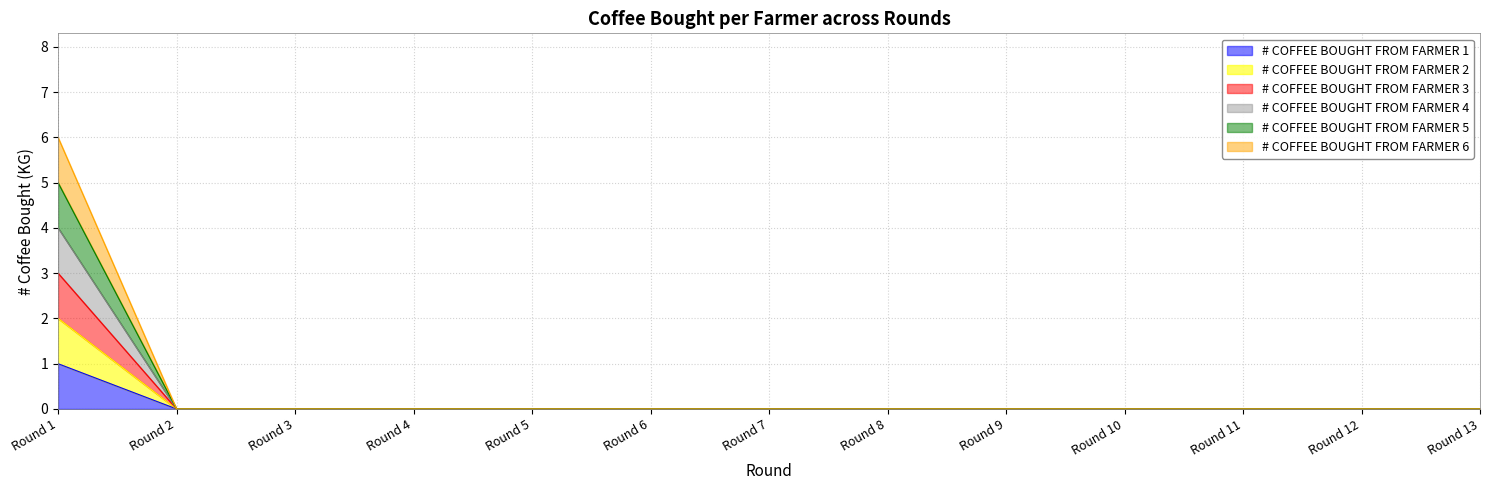

Is it true that # COFFEE BOUGHT FROM FARMER 3 equals 0 at Round 11?

True